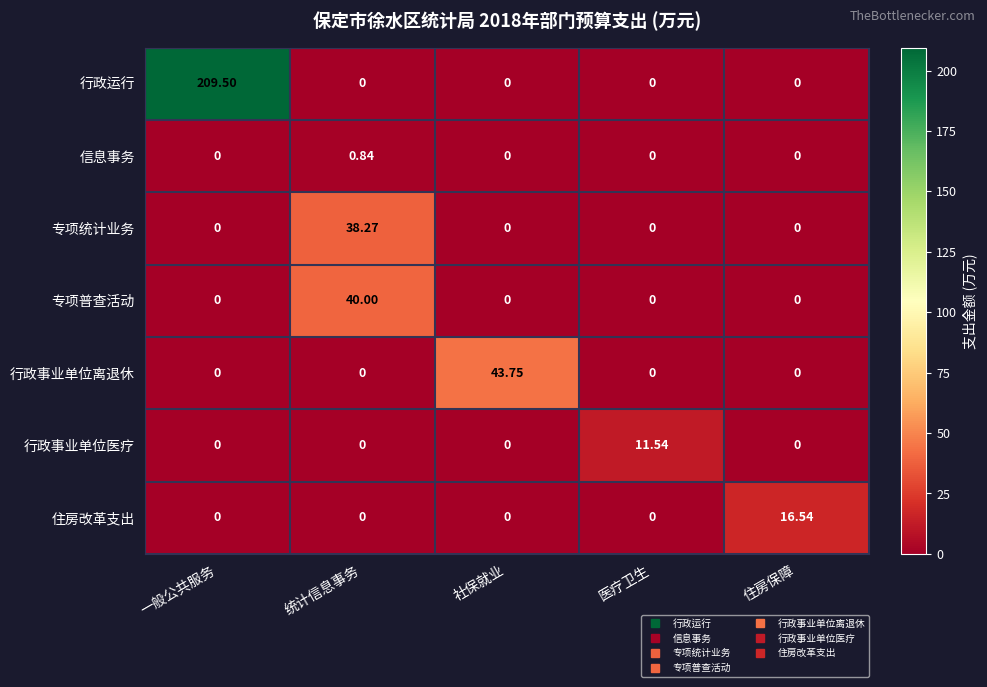

Rank the series by their maximum value, from highest to lowest.

行政运行, 行政事业单位离退休, 专项普查活动, 专项统计业务, 住房改革支出, 行政事业单位医疗, 信息事务